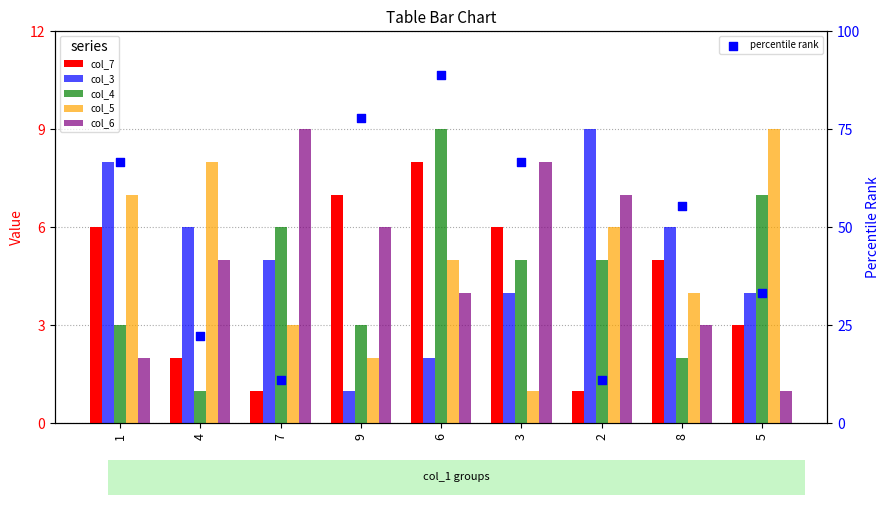

Which series has the widest spread of Y values?

percentile rank